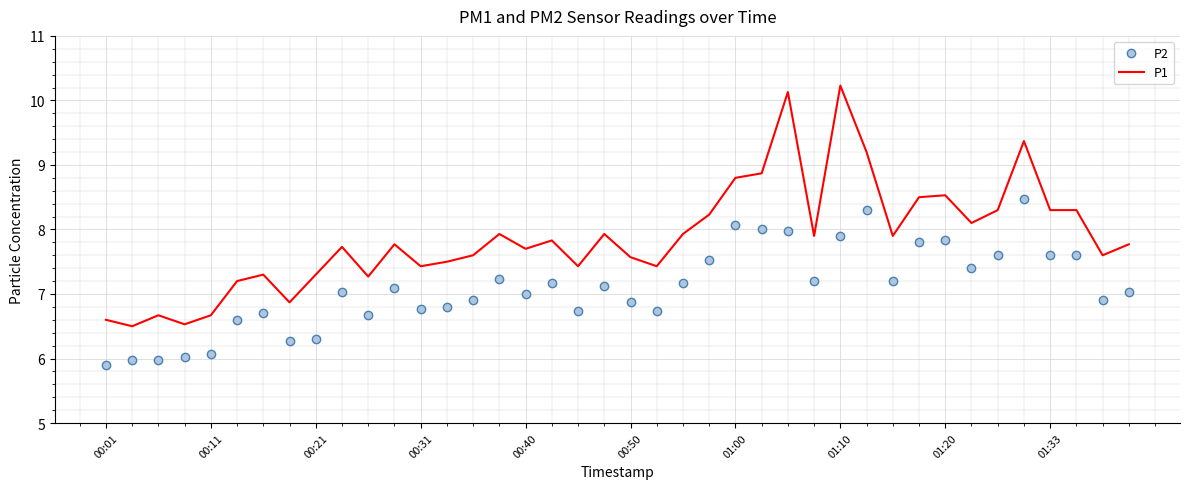

What is the difference between the maximum and minimum values in the P1 series?

3.7